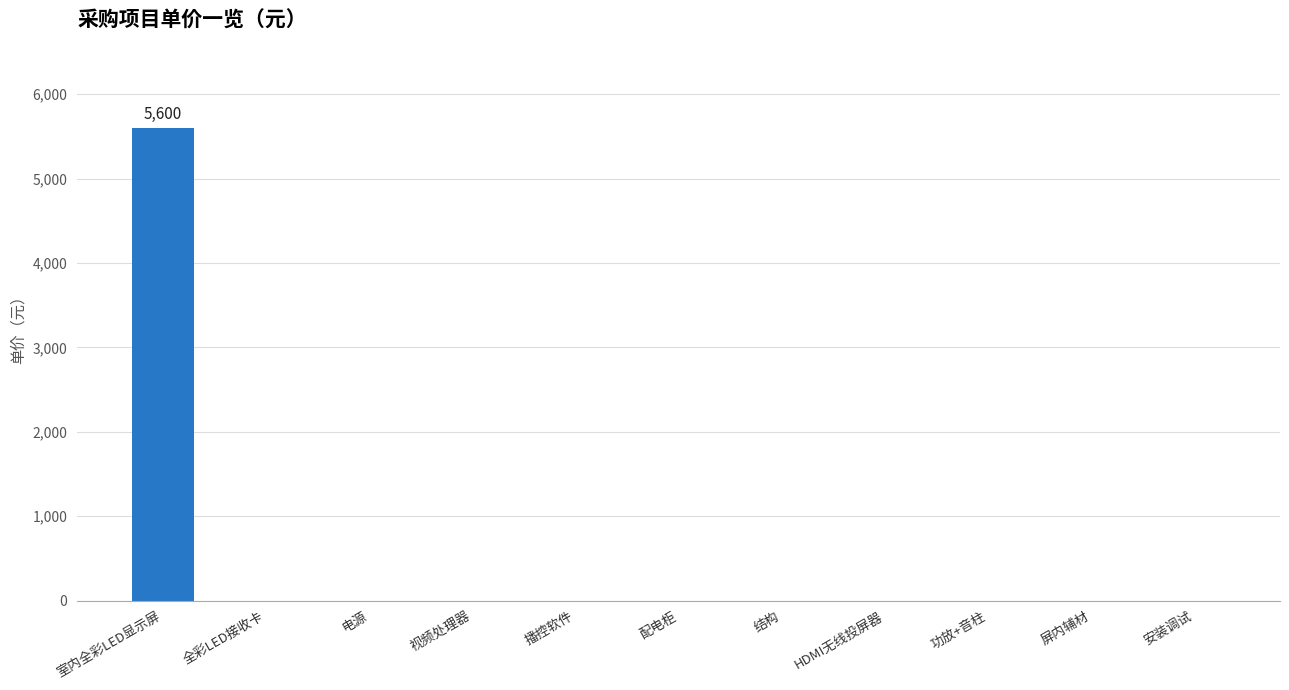

Reading right to left, transcribe all the data shown in this chart.

安装调试=0	屏内辅材=0	功放+音柱=0	HDMI无线投屏器=0	结构=0	配电柜=0	播控软件=0	视频处理器=0	电源=0	全彩LED接收卡=0	室内全彩LED显示屏=5600